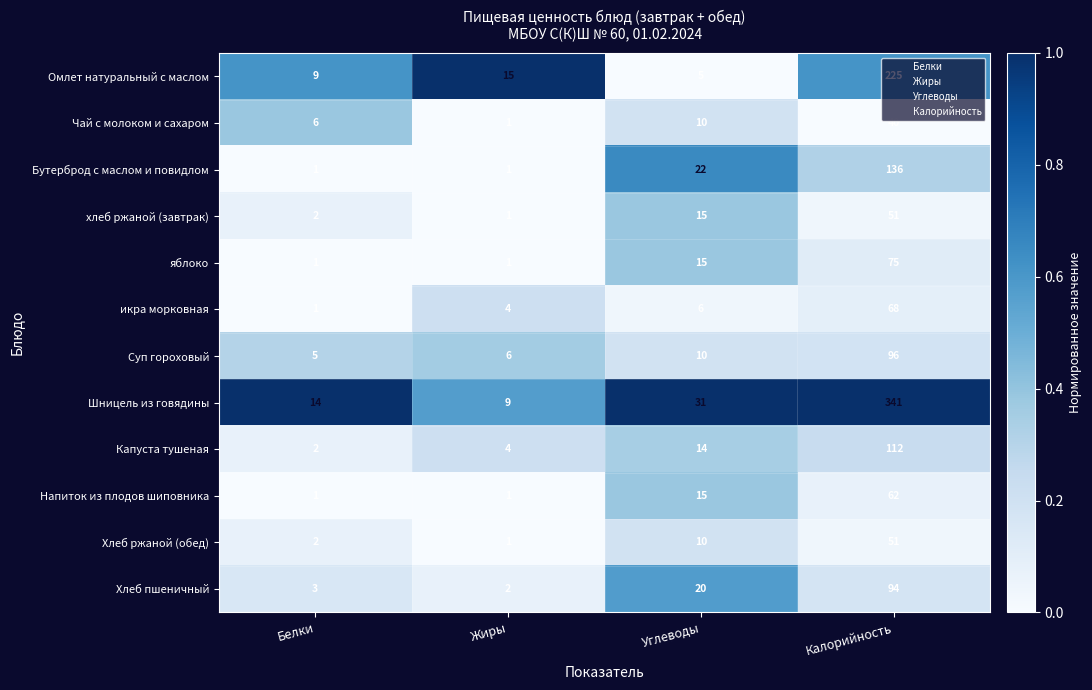

True or false: хлеб ржаной (завтрак) has a value of 15 at Углеводы.

True